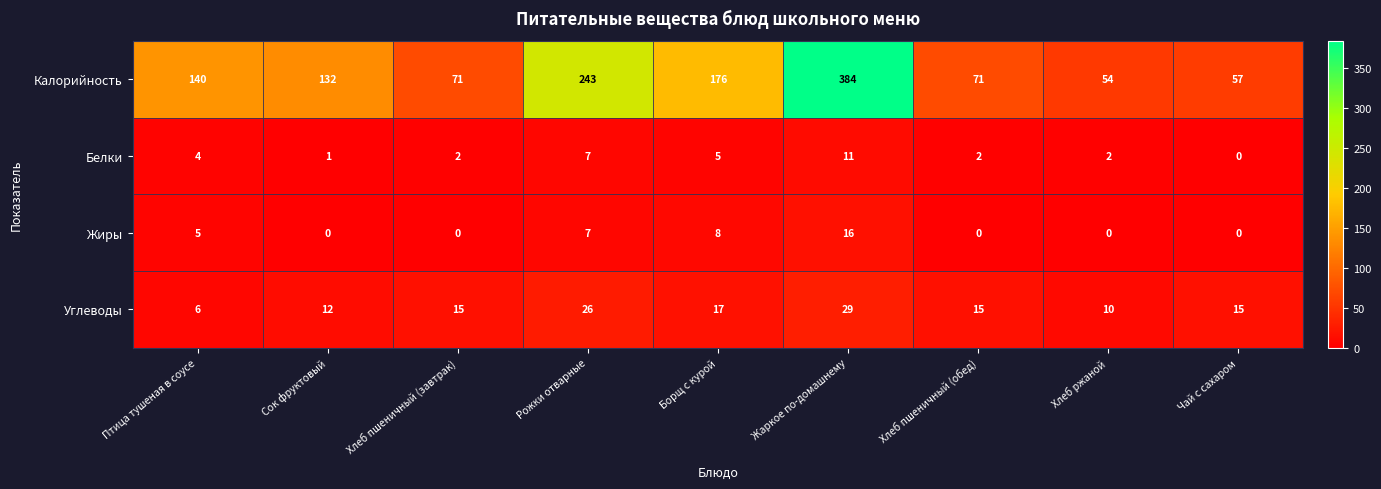

Rank the series by their maximum value, from lowest to highest.

Белки, Жиры, Углеводы, Калорийность